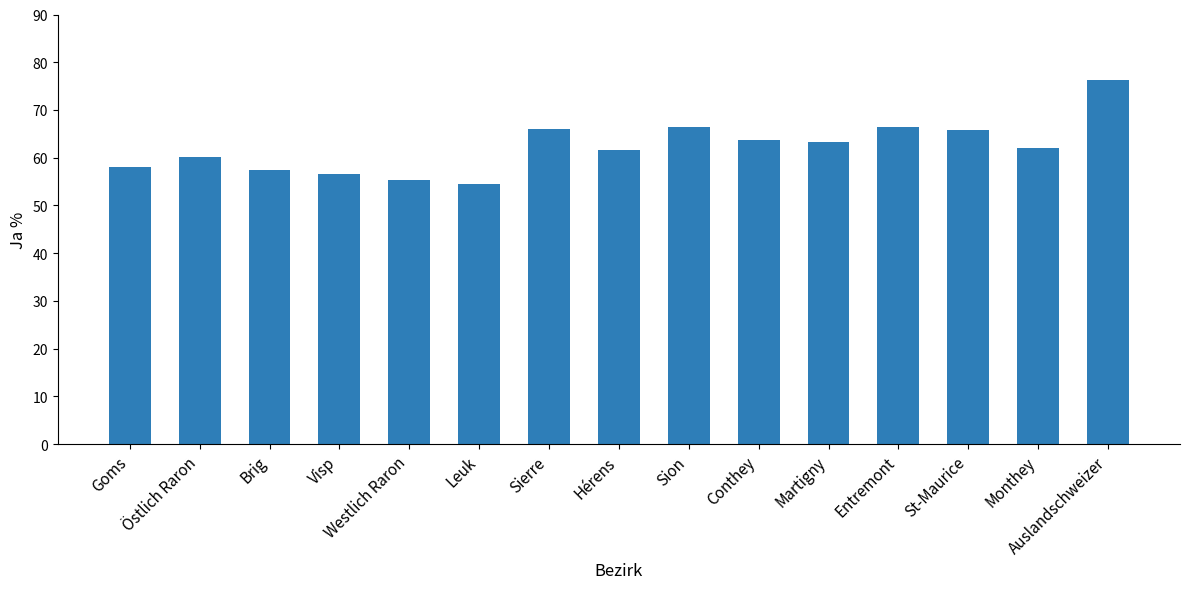

What is the value of the 1st bar from the left?

58.1